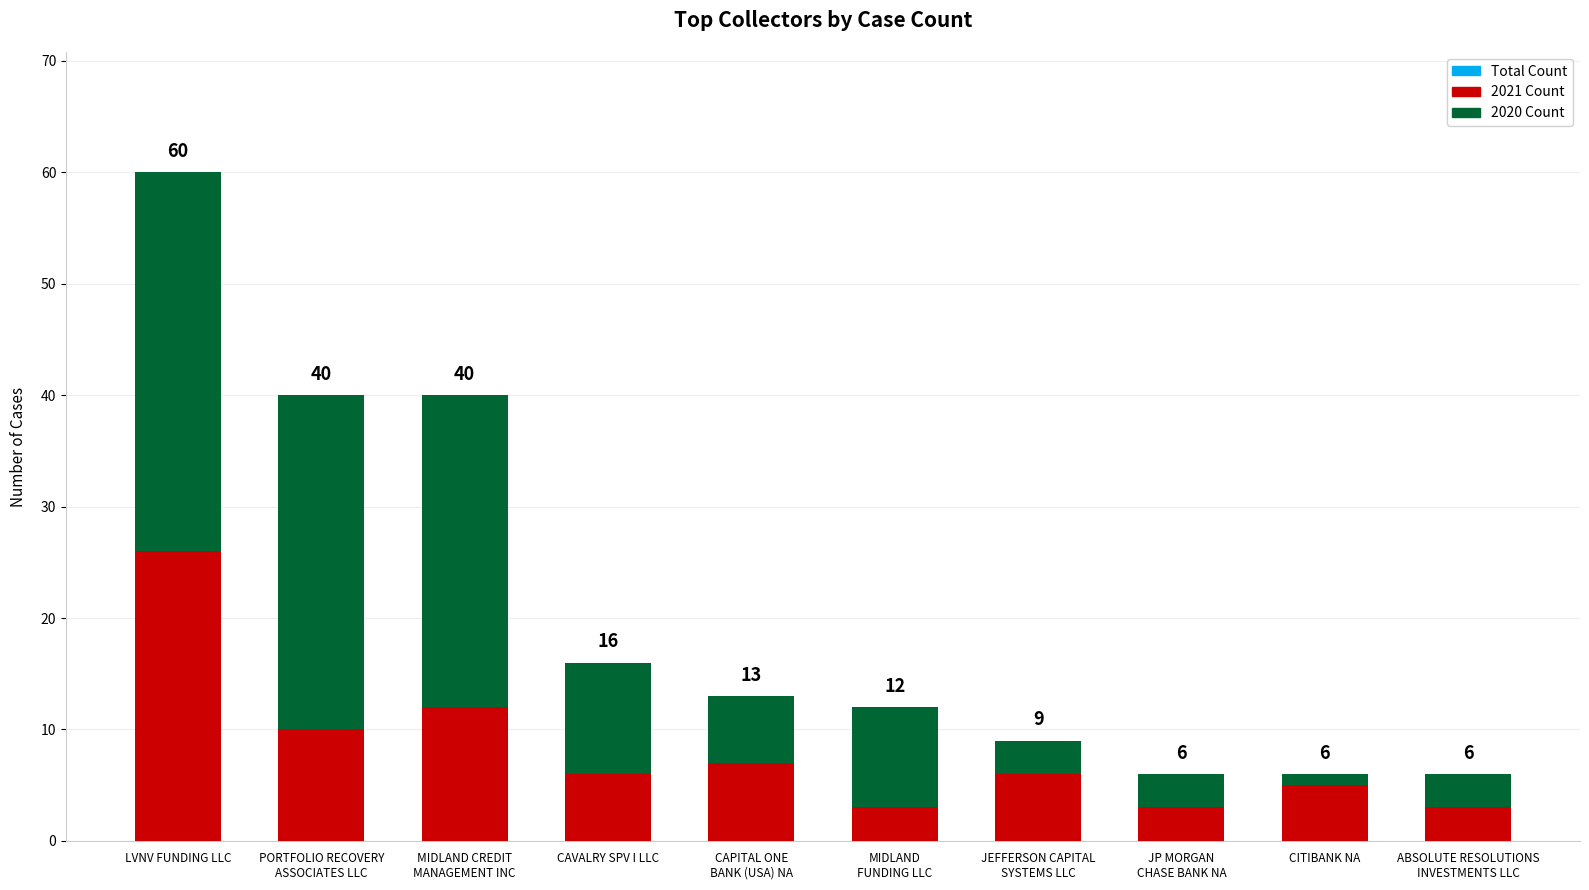

What is the value of the count20 bar at the 1st from the left?

34